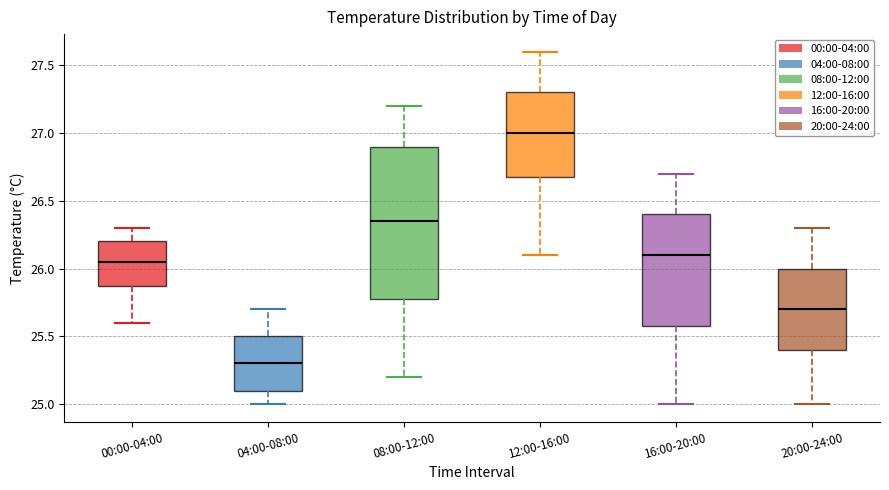

Which box has the lowest median line?

04:00-08:00